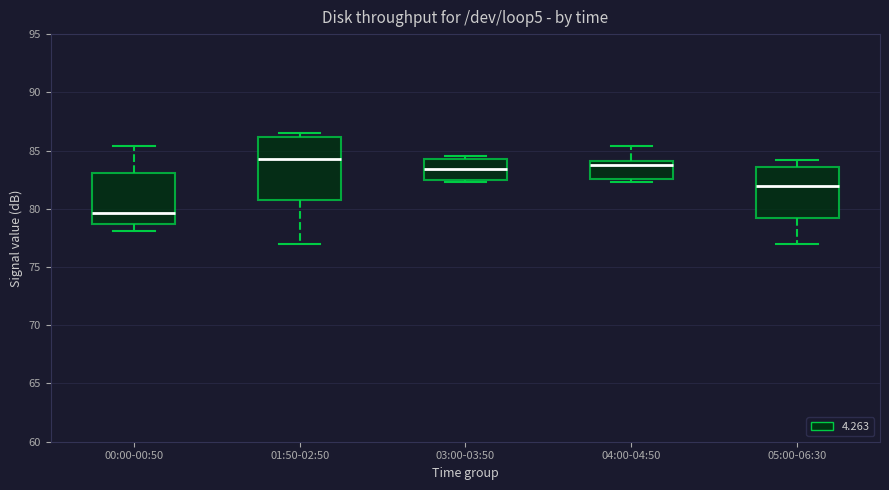

Where is the upper edge of the box for 03:00-03:50 on the y-axis? The values are not printed on the chart, so give them approximately, as read against the axis.

84.5